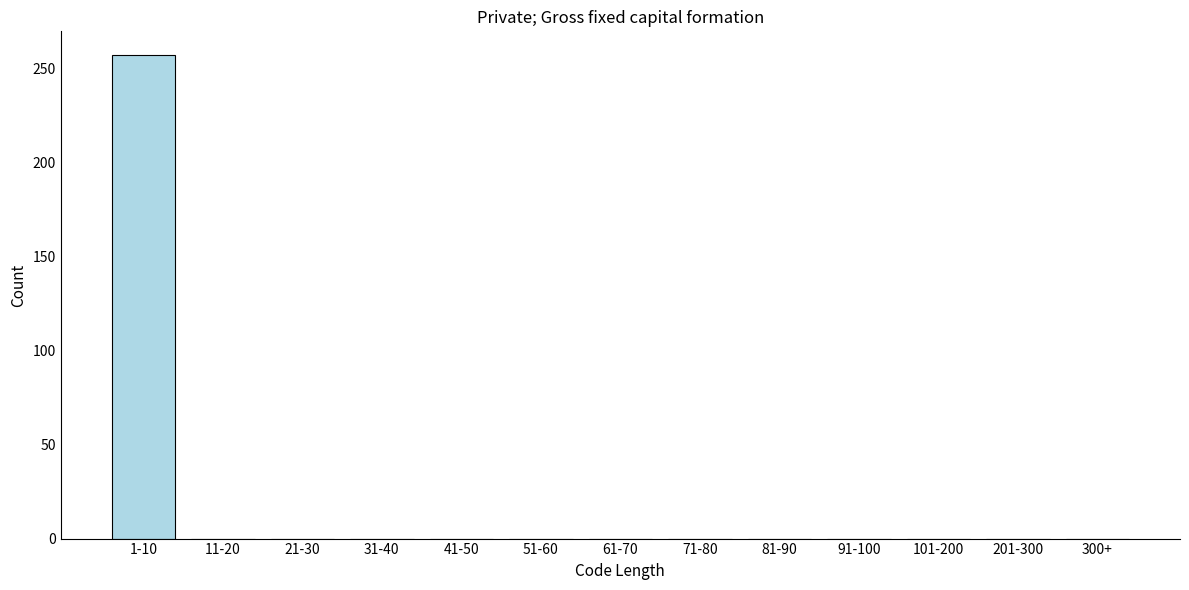

Reading right to left, list all the values displayed in this chart.

300+=0	201-300=0	101-200=0	91-100=0	81-90=0	71-80=0	61-70=0	51-60=0	41-50=0	31-40=0	21-30=0	11-20=0	1-10=257